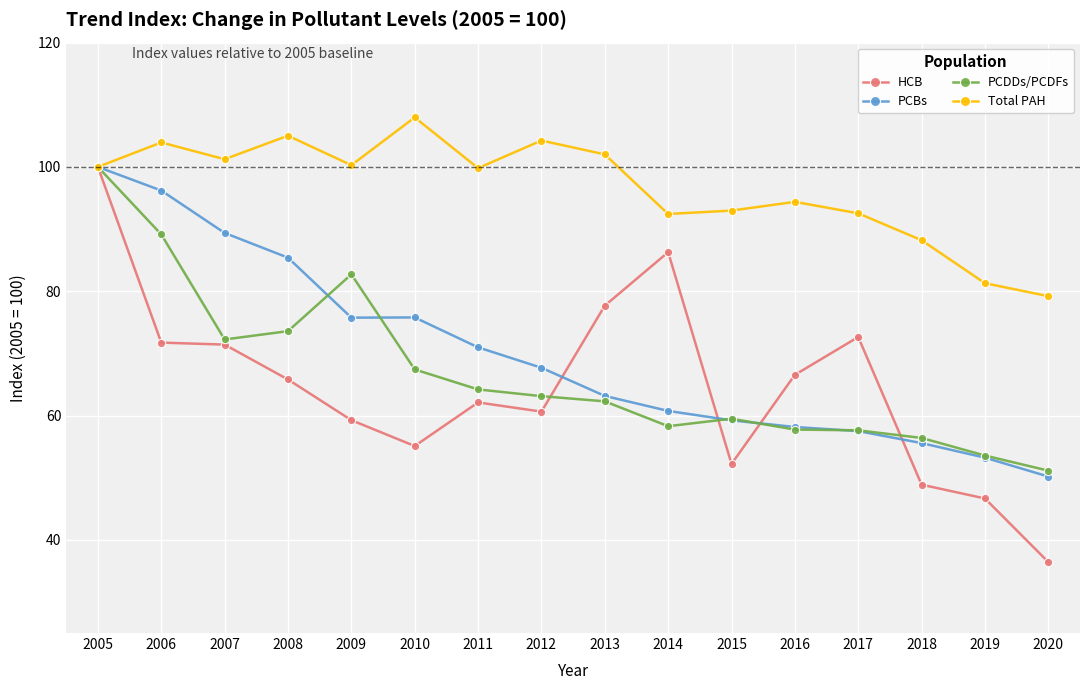

What is the value of the PCDDs/PCDFs point at the 15th from the left?

53.6